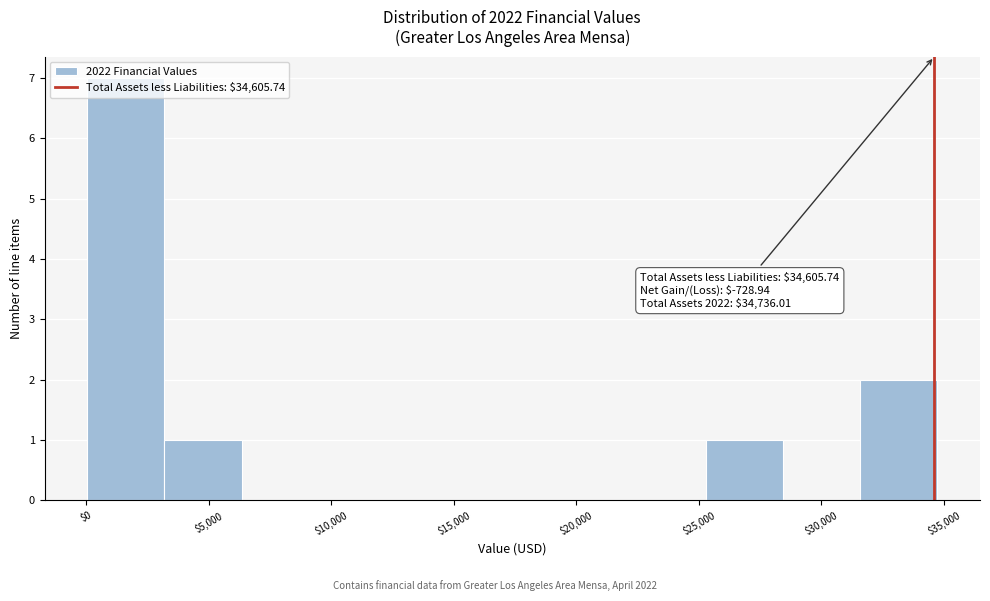

Over which range of the x-axis is the bar tallest?

0 to 3000